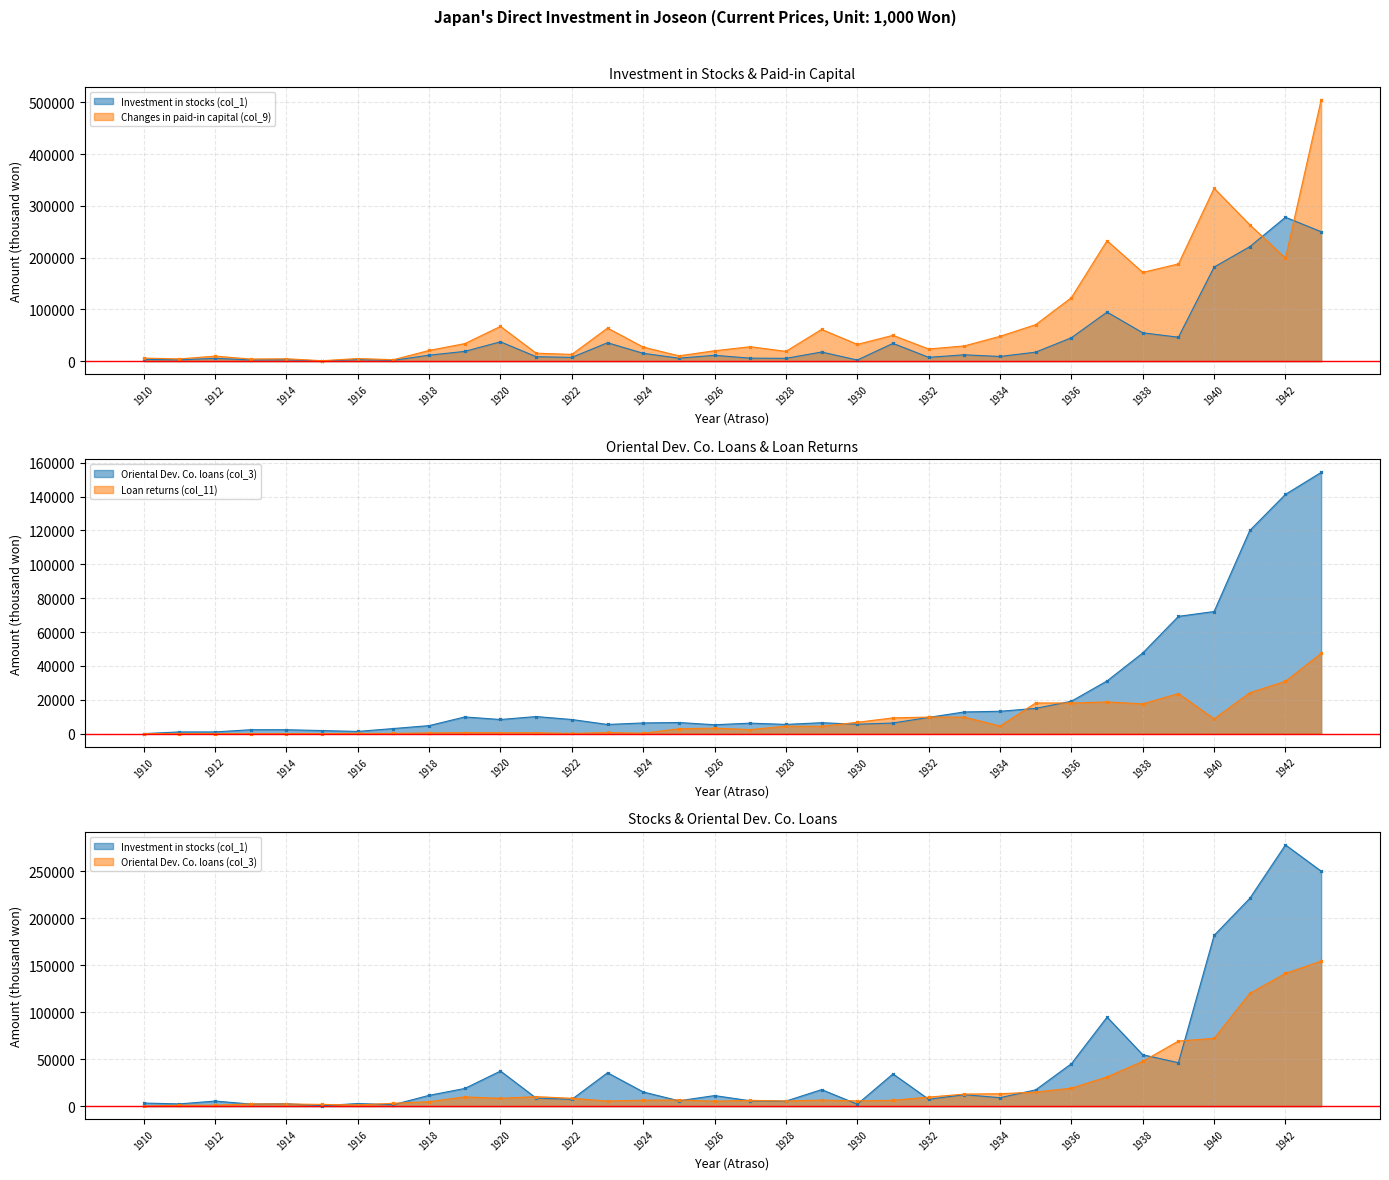

What is the value of the Changes in paid-in capital (col_9) point at the 17th from the left?

20015.0